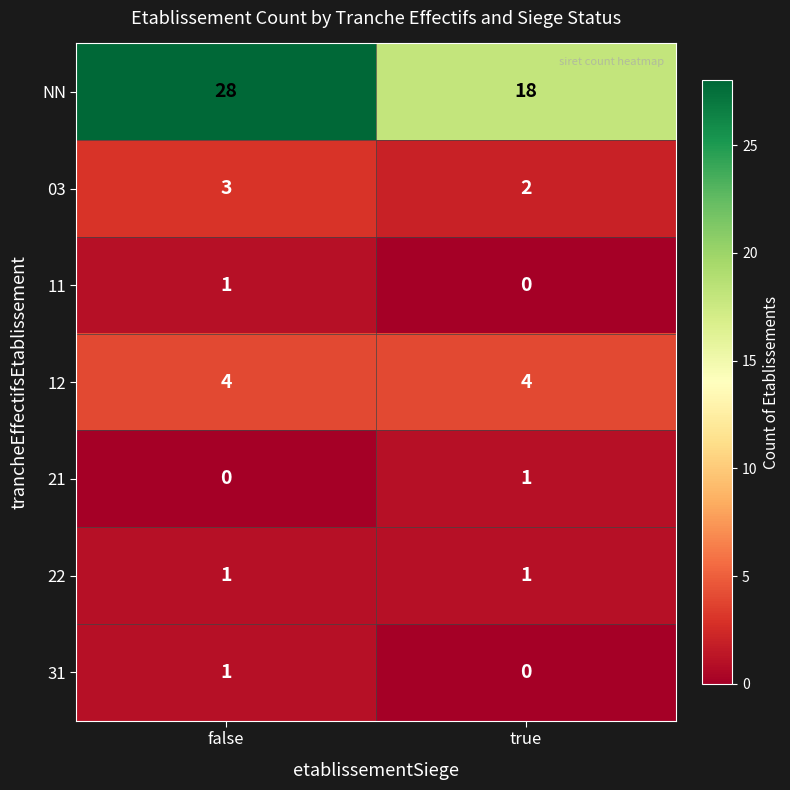

Which label corresponds to the largest value in the chart?

false